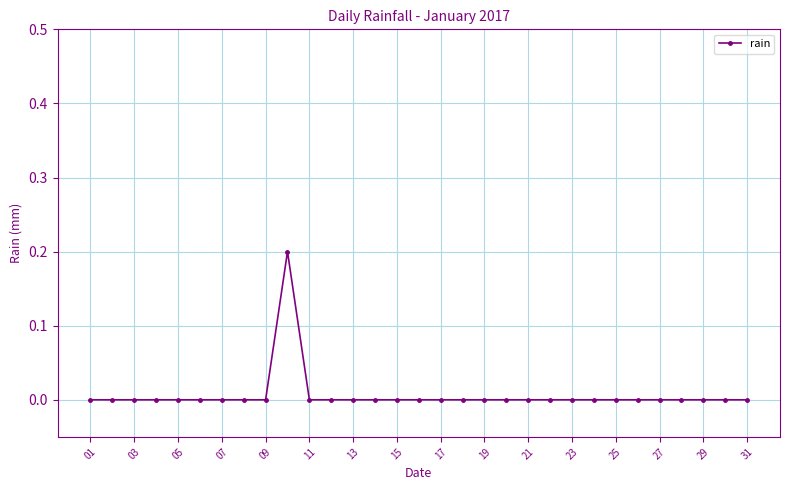

What is the difference between the maximum and minimum values?

0.2